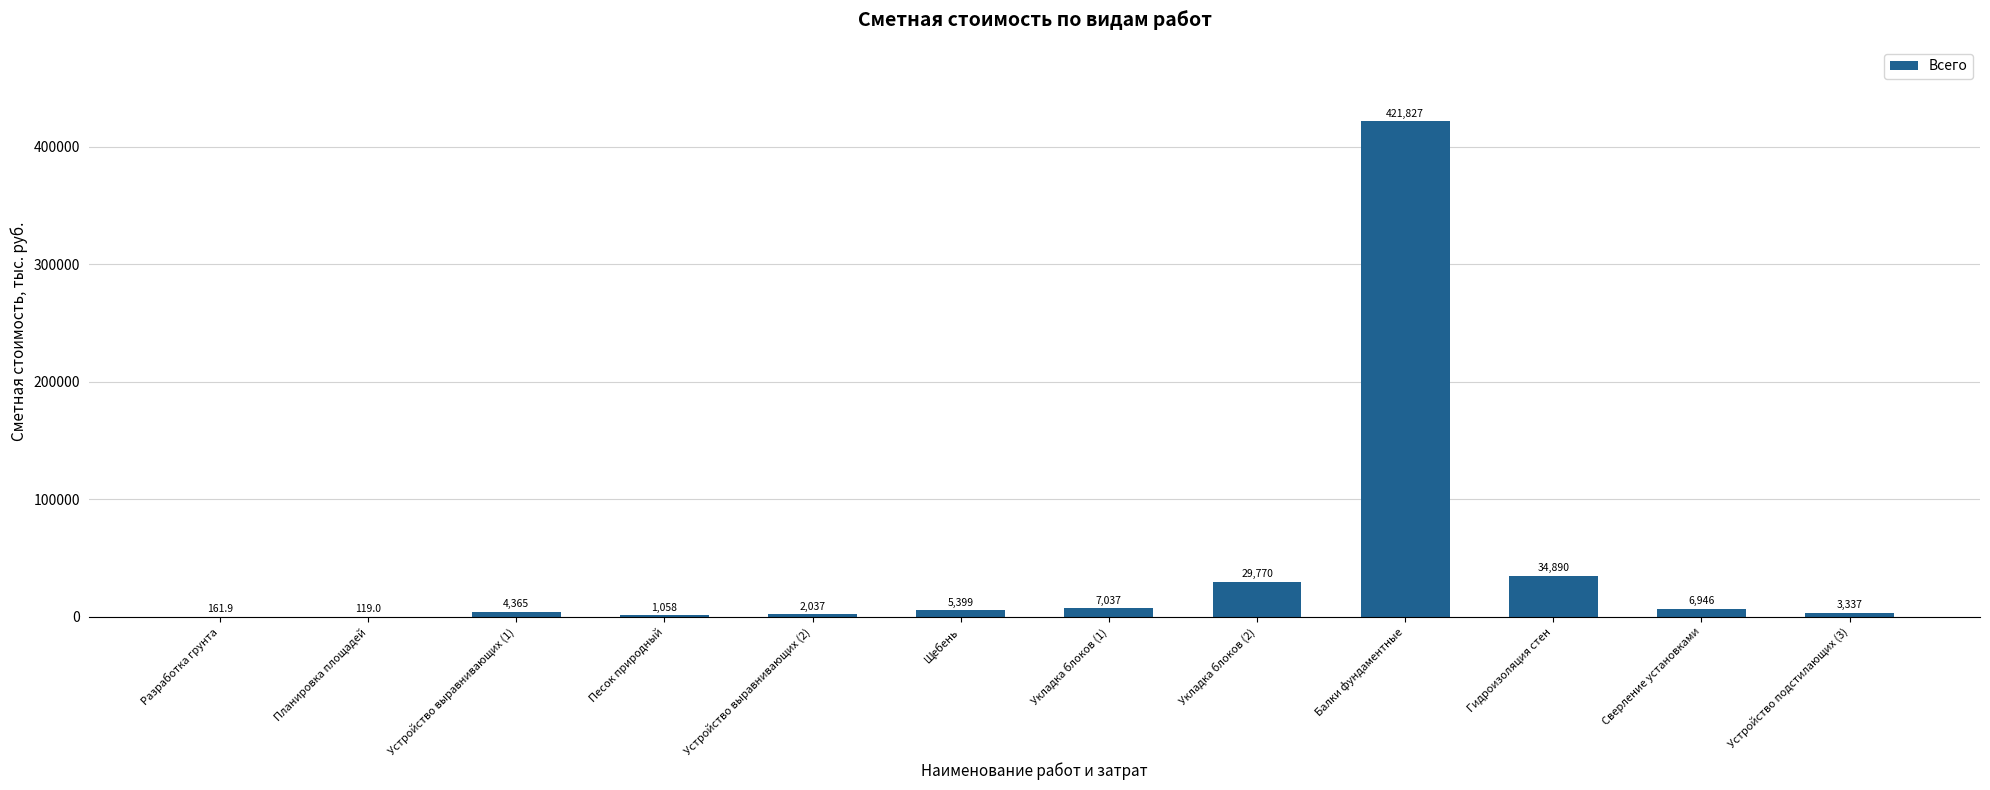

What is the greatest value displayed?

421827.2